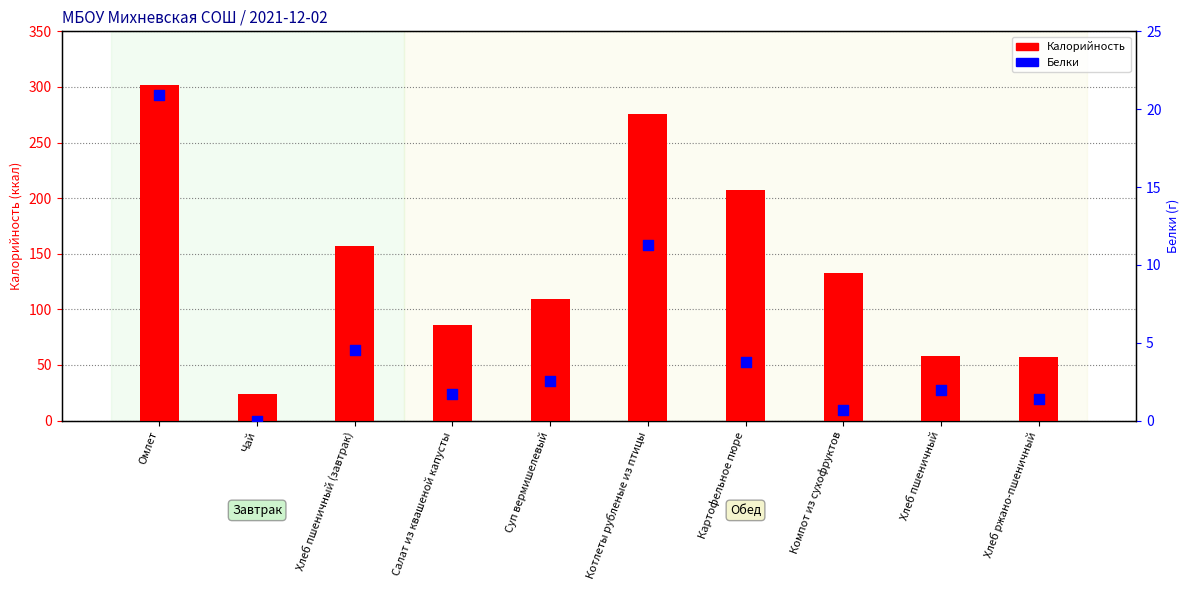

Which series contains the highest Y value?

Калорийность